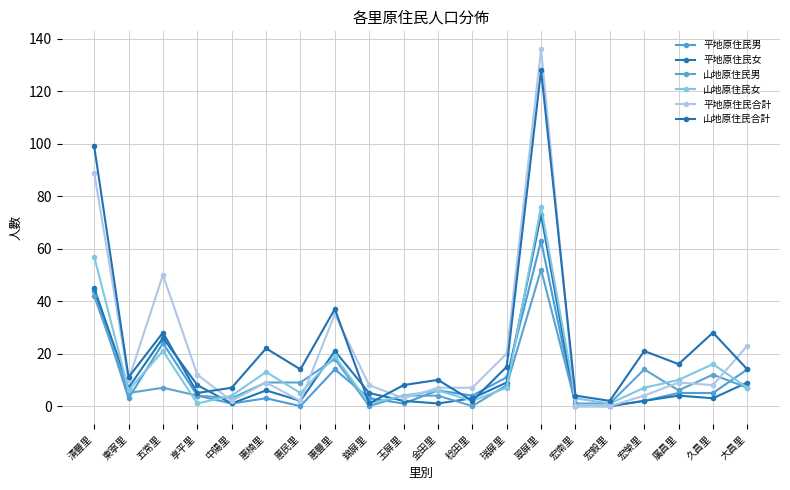

Where is the first local minimum for 平地原住民合計?

東寧里